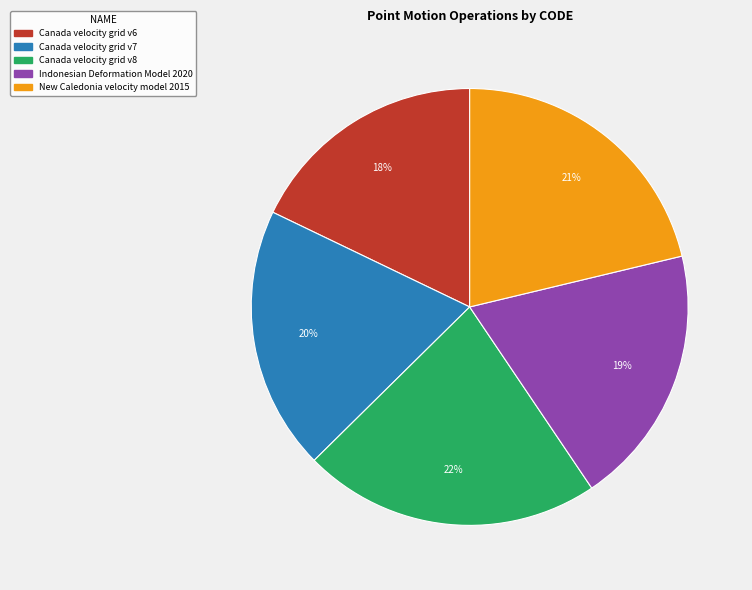

Is the sum of Canada velocity grid v6 and New Caledonia velocity model 2015 greater than half?

No